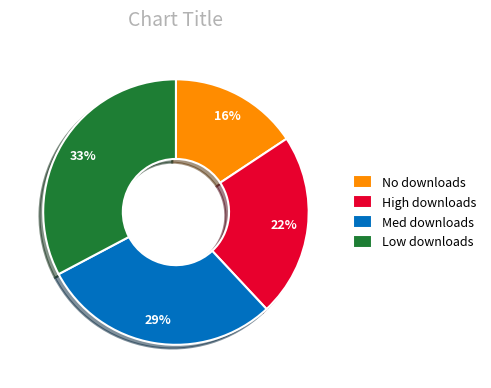

The Med downloads slice represents 22% of the pie. True or false?

False